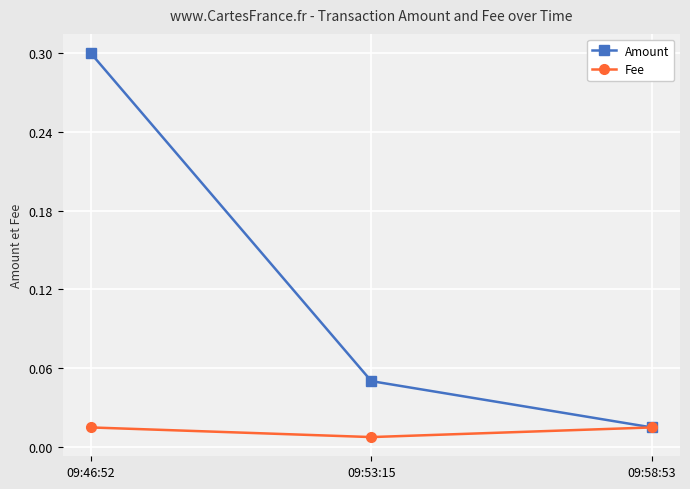

List the series in order of their peak value, highest first.

Amount, Fee